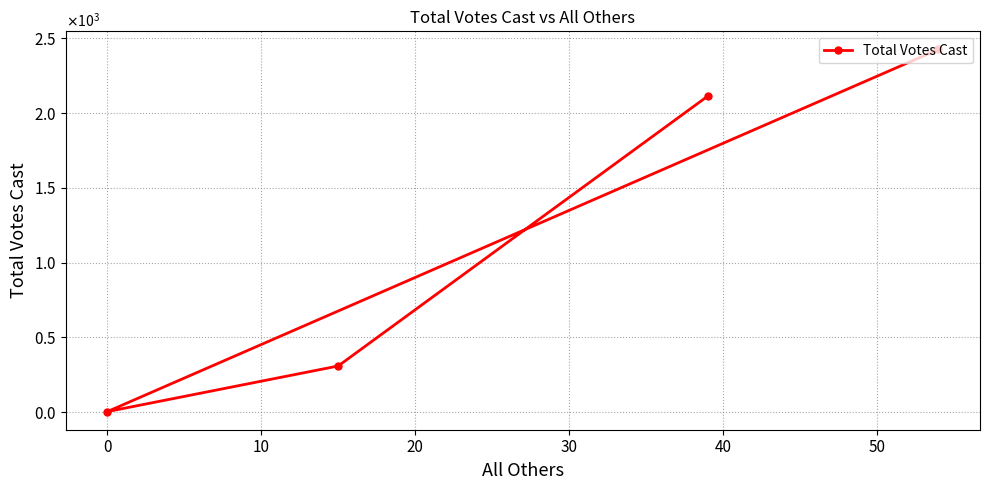

Reading left to right, what are all the values shown in this chart?

2112	309	4	2425